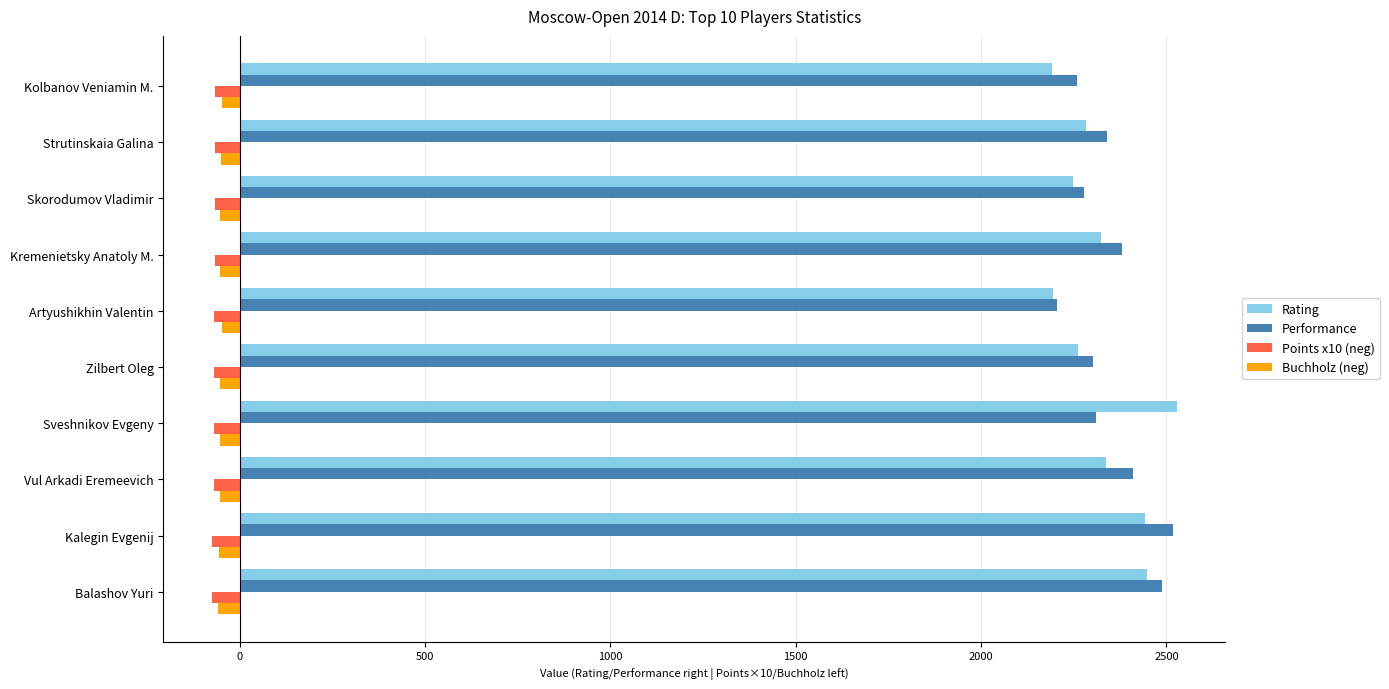

What is the smallest value displayed?

-75.0